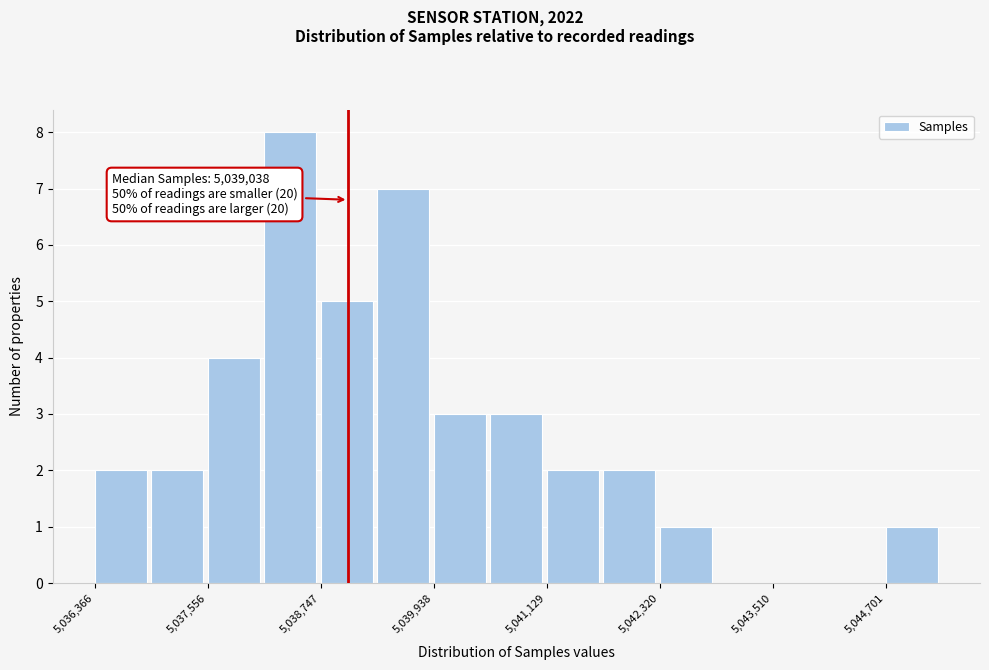

Read against the x-axis, roughly where is the centre of the tallest bar?

5038400